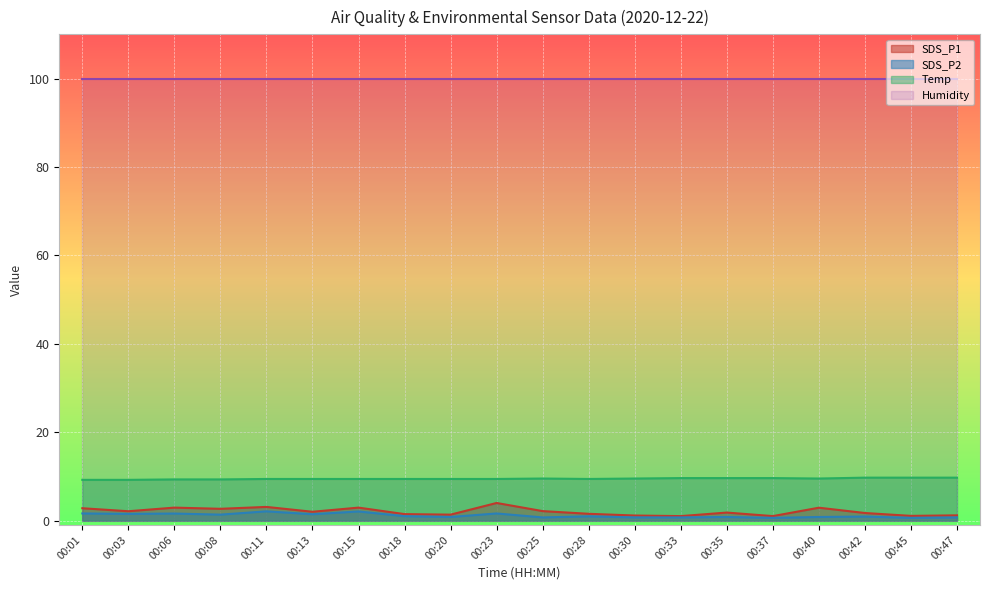

What is the value of the SDS_P2 point at the 6th from the left?

1.4